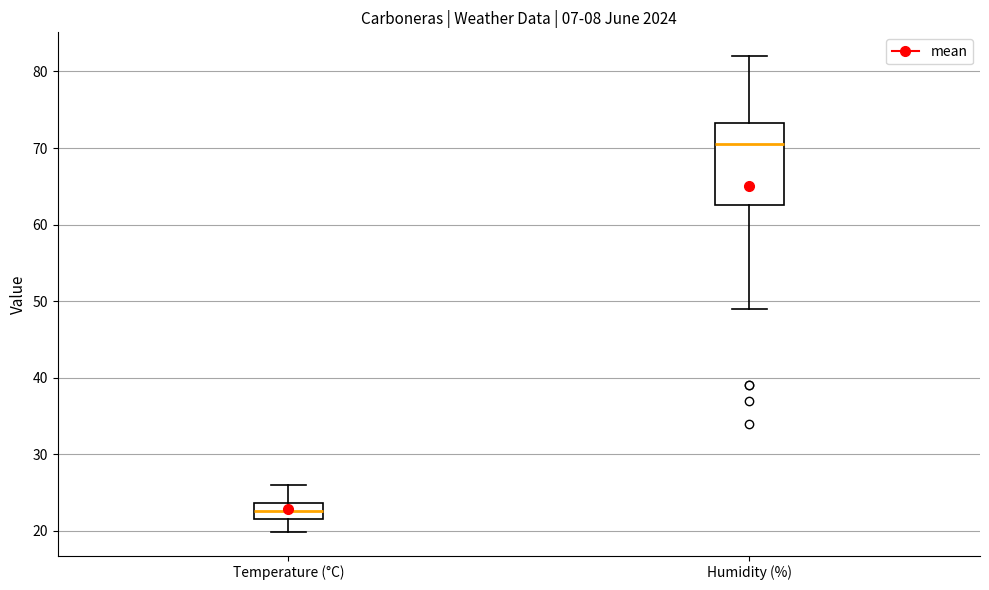

Which box is the tallest, from its lower edge to its upper edge?

Humidity (%)